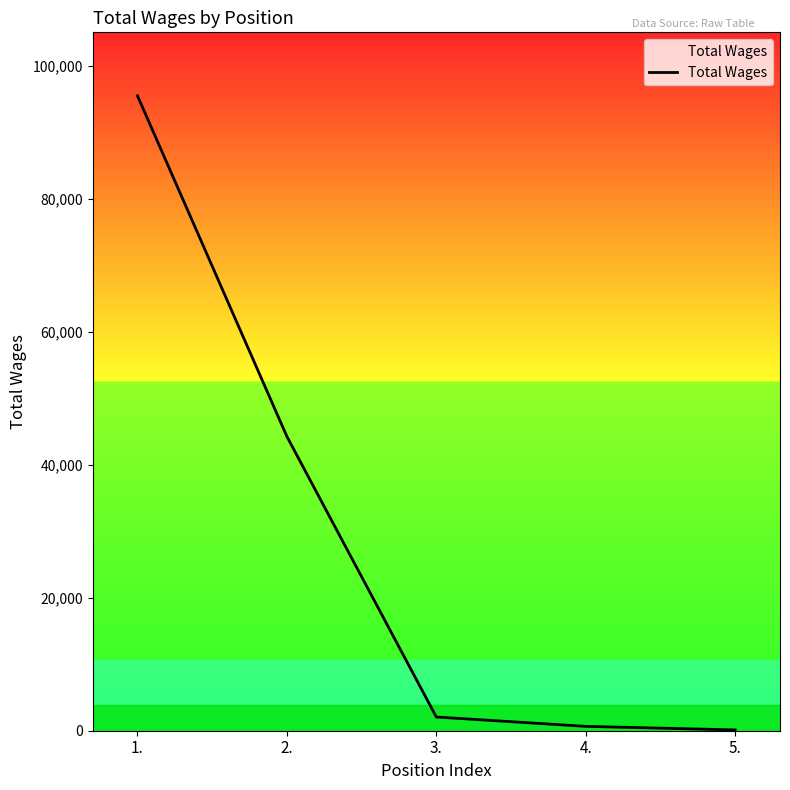

How many lines are shown in the chart?

1